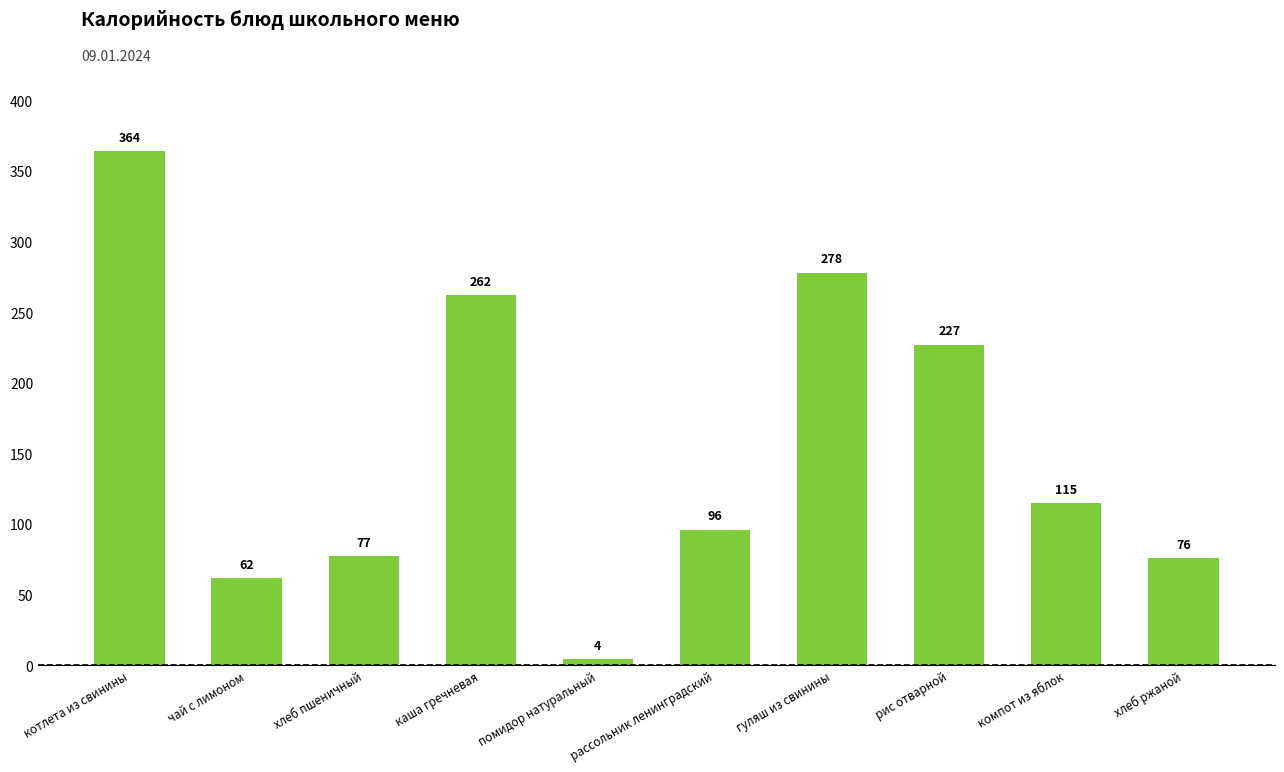

The value at хлеб пшеничный is 77. True or false?

True